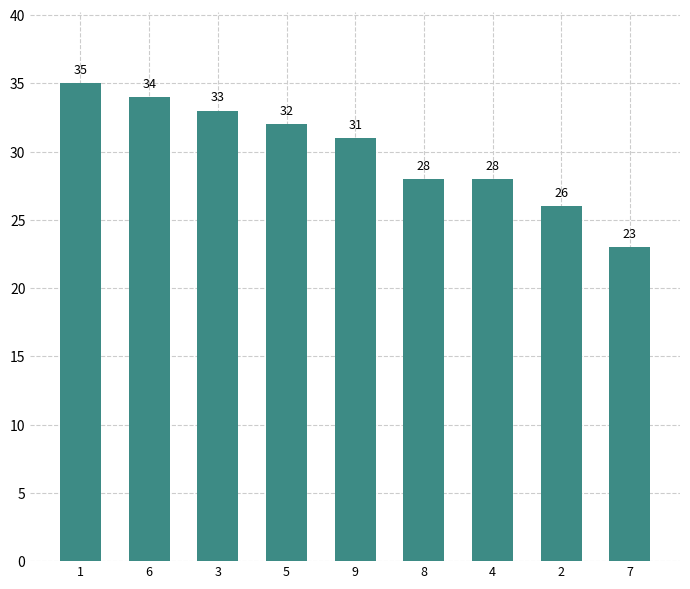

What is the average value?

30